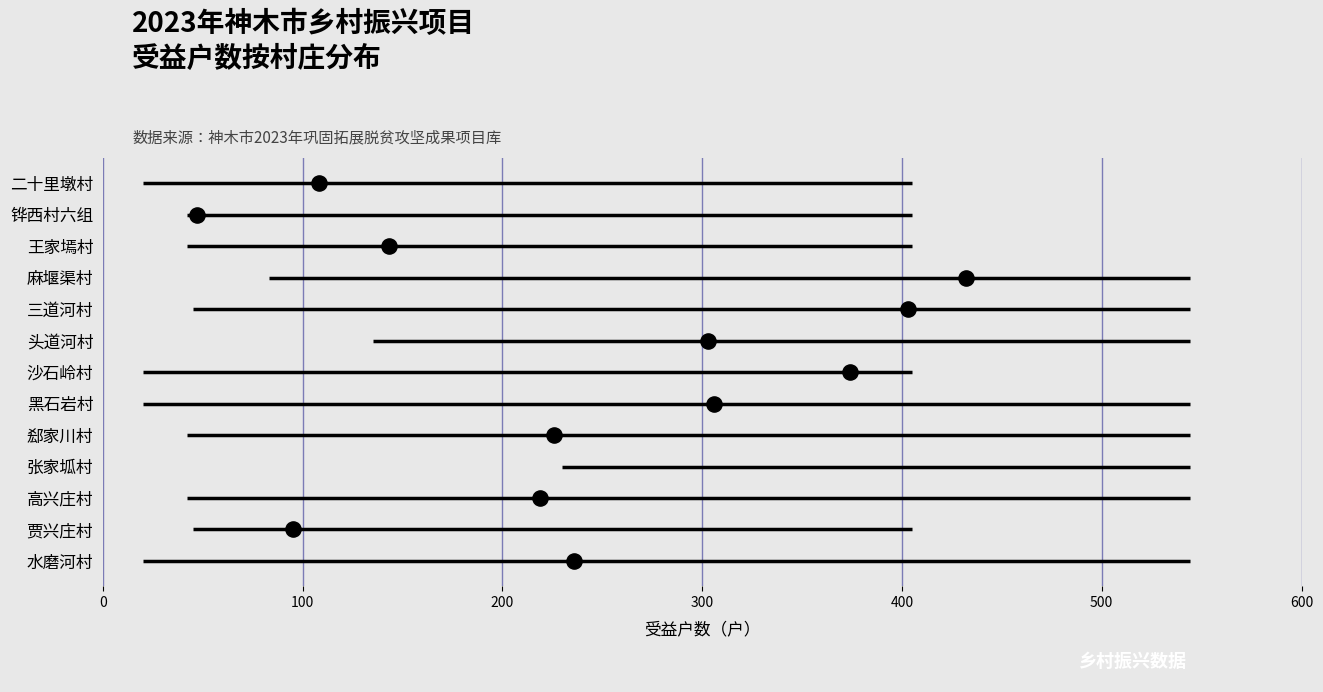

Between 200 and 0, which is larger?

200